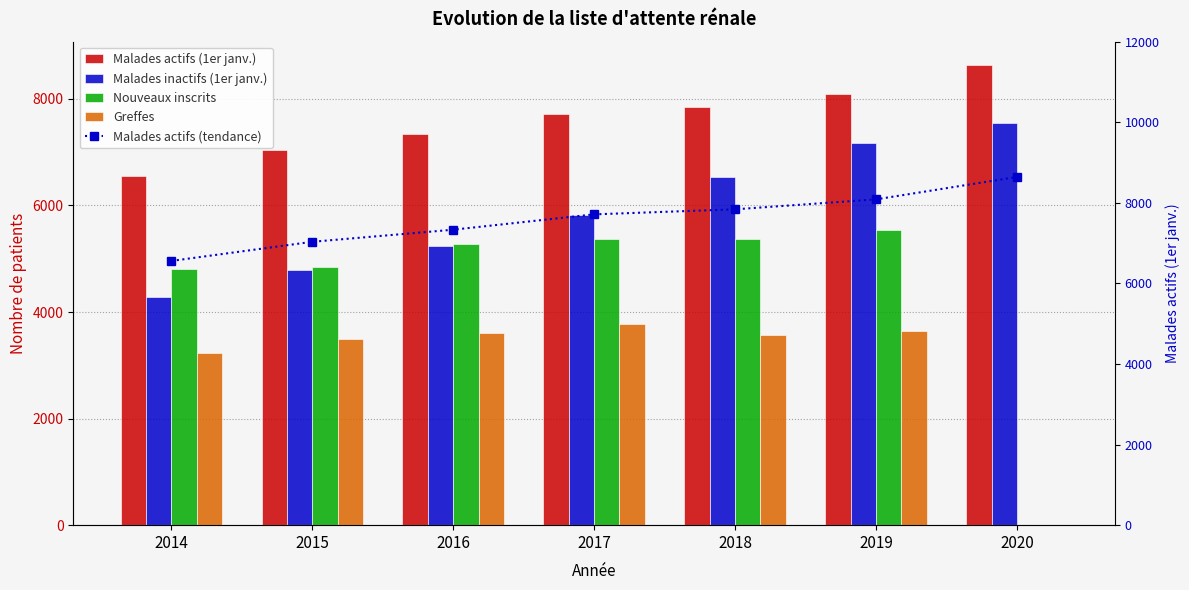

What is the total value across all series at 2020?

24823